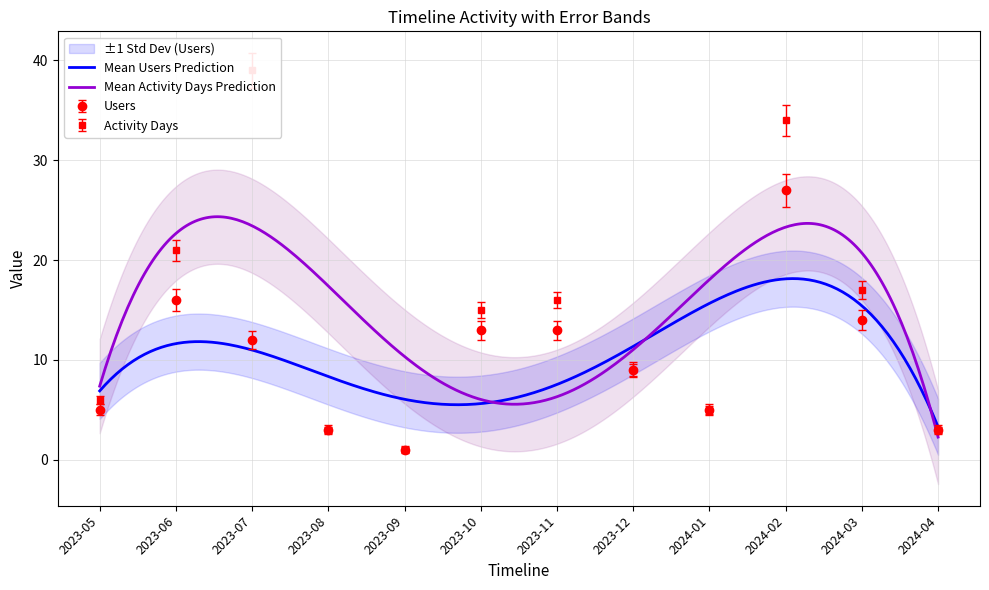

How many lines are shown in the chart?

2